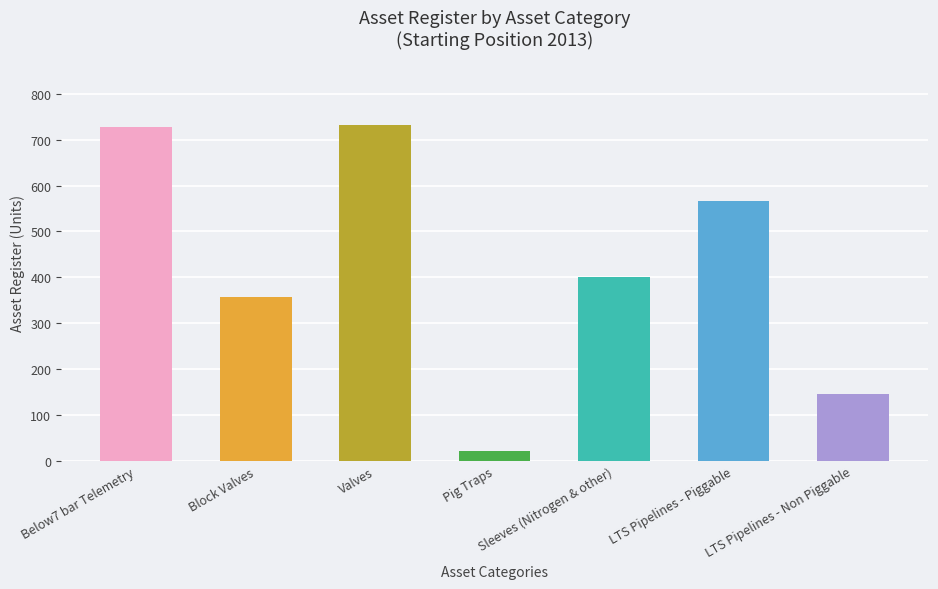

What is the value of the 3rd bar from the left?

733